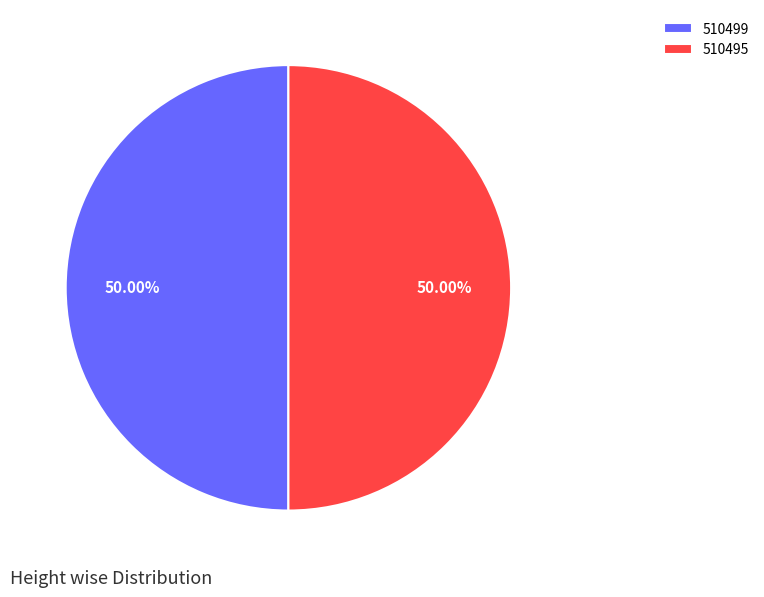

To the nearest percent, what percentage of the pie is 510499?

50%